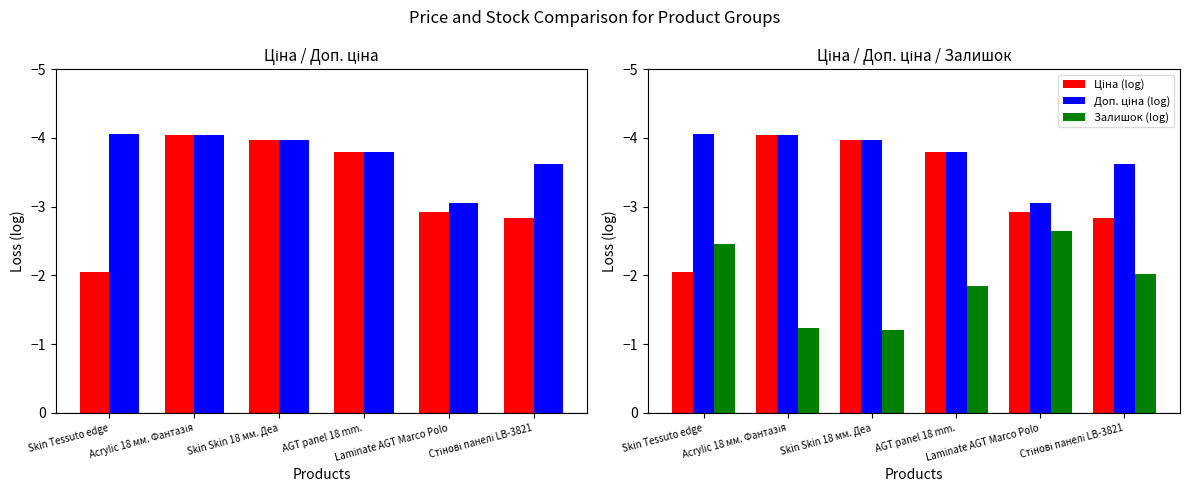

Which series has the largest total across all categories?

Залишок (log)